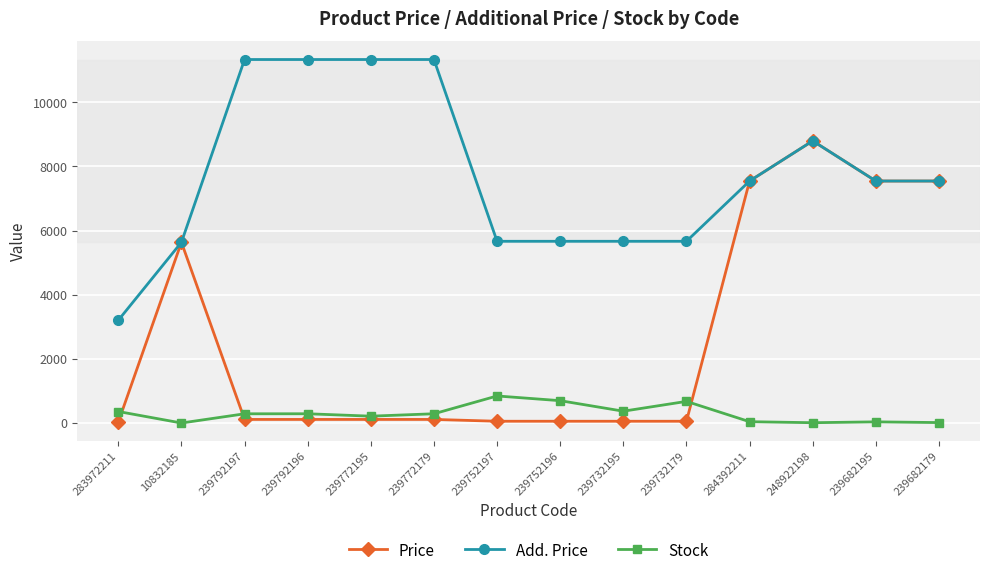

What is the average value of the Add. Price series?

7734.3